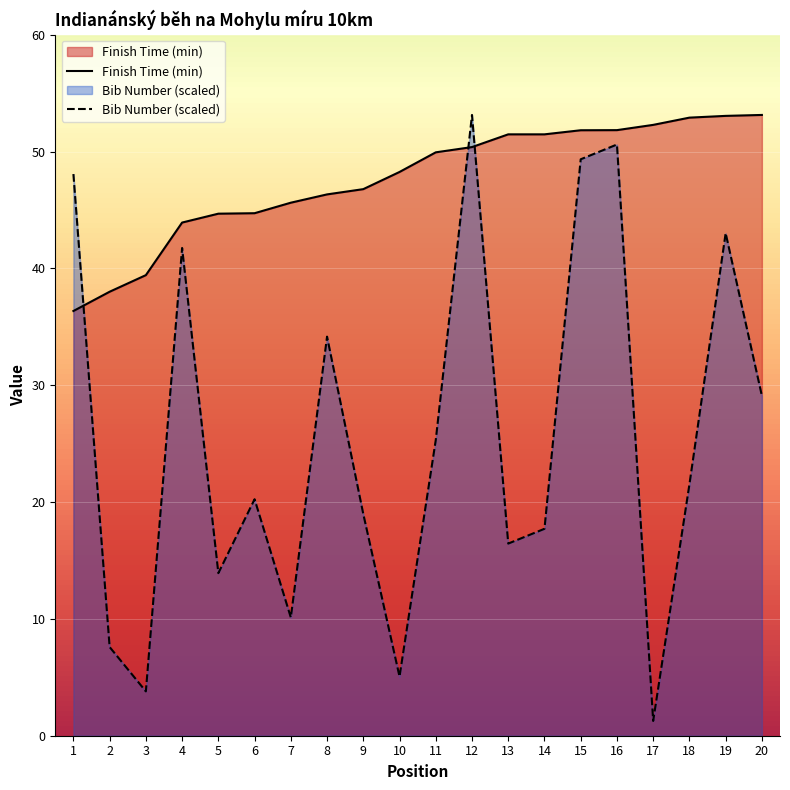

Reading left to right, what are all the values shown in this chart?

Finish Time (min): 1=36.4	2=38.0	3=39.4	4=43.9	5=44.7	6=44.7	7=45.6	8=46.3	9=46.8	10=48.2	11=49.9	12=50.4	13=51.5	14=51.5	15=51.8	16=51.8	17=52.3	18=52.9	19=53.0	20=53.1
Bib Number: 1=48.1	2=7.6	3=3.8	4=41.7	5=13.9	6=20.2	7=10.1	8=34.2	9=19.0	10=5.1	11=25.3	12=53.1	13=16.4	14=17.7	15=49.3	16=50.6	17=1.3	18=21.5	19=43.0	20=29.1